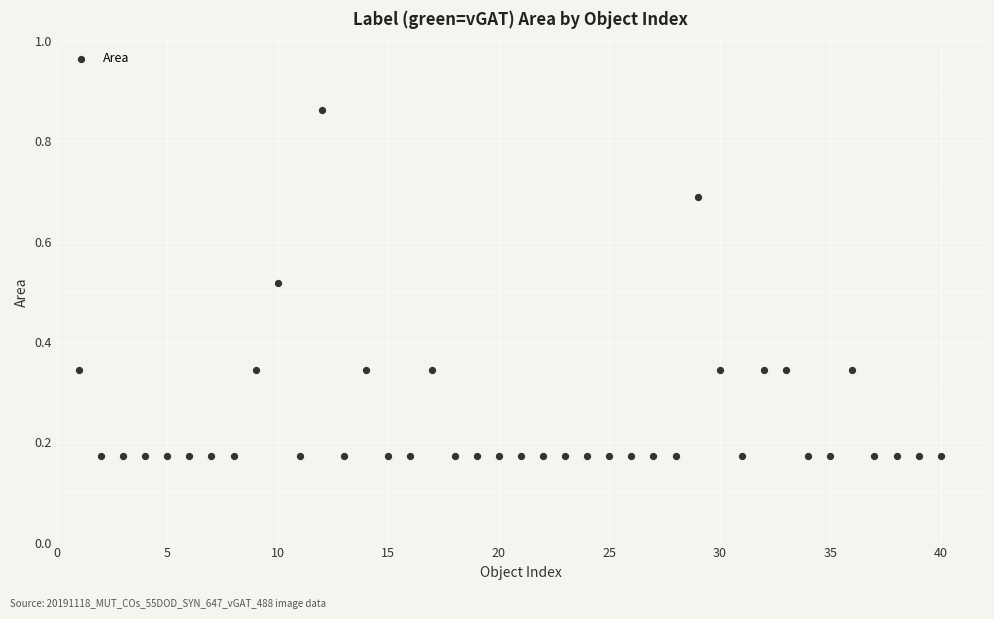

What is the range of X values (max minus min)?

39.0